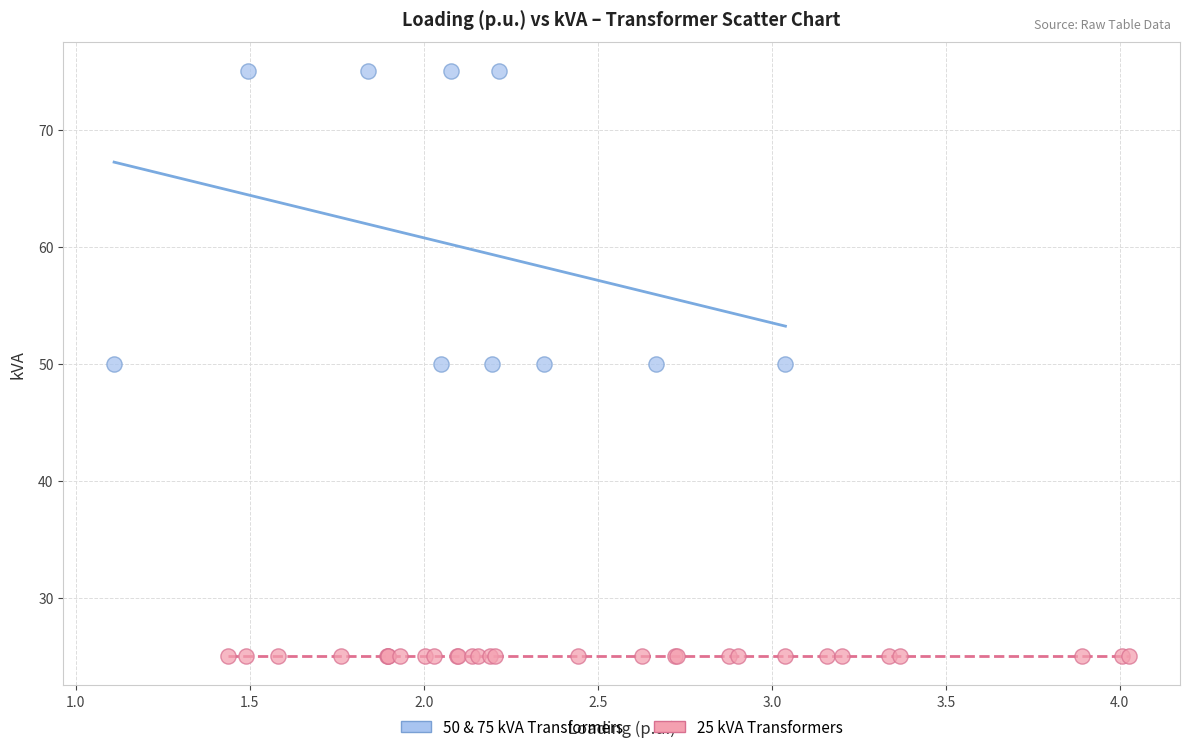

Which series contains the highest Y value?

50 & 75 kVA Transformers